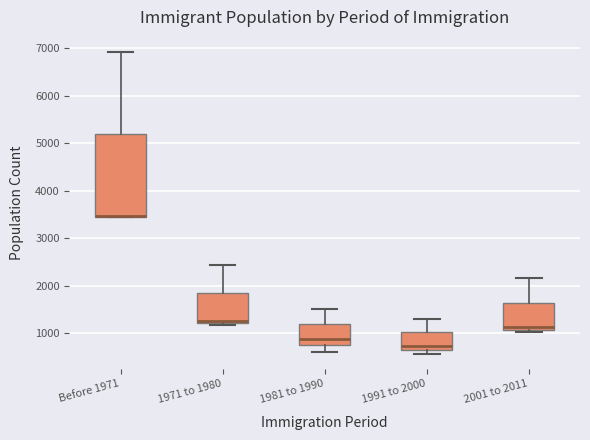

Reading left to right, transcribe this box plot: for each box, give where its median line is, the range the box spans, and where its two whiskers end, as read against the y-axis. The values are not printed on the chart, so give them approximately, as read against the axis.

Before 1971: median 3500 (drawn on the box's lower edge), box 3500 to 5200, whiskers 3500 to 6900
1971 to 1980: median 1300, box 1200 to 1800, whiskers 1200 (just below the box's lower edge) to 2400
1981 to 1990: median 900, box 800 to 1200, whiskers 600 to 1500
1991 to 2000: median 700 (just above the box's lower edge), box 700 to 1000, whiskers 600 to 1300
2001 to 2011: median 1100 (just above the box's lower edge), box 1100 to 1600, whiskers 1000 to 2200